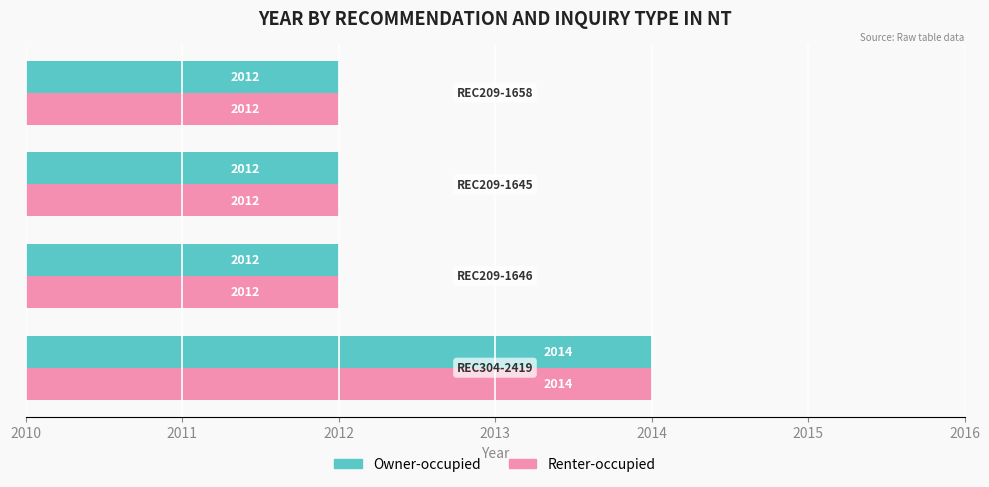

At how many categories does at least one series exceed 2013?

1